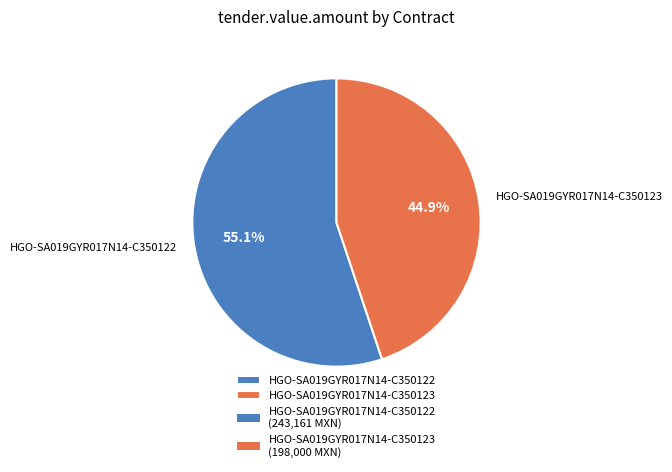

Is it true that HGO-SA019GYR017N14-C350122 is 55% of the pie?

True